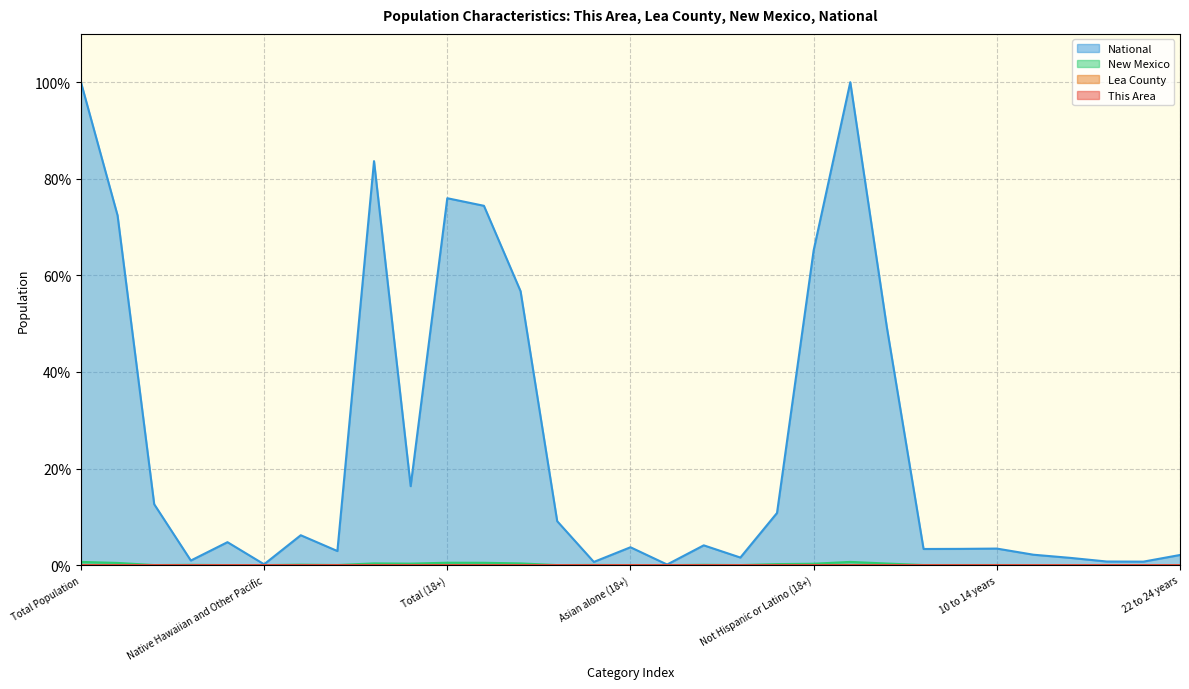

List the series in order of their peak value, lowest first.

This Area, Lea County, New Mexico, National